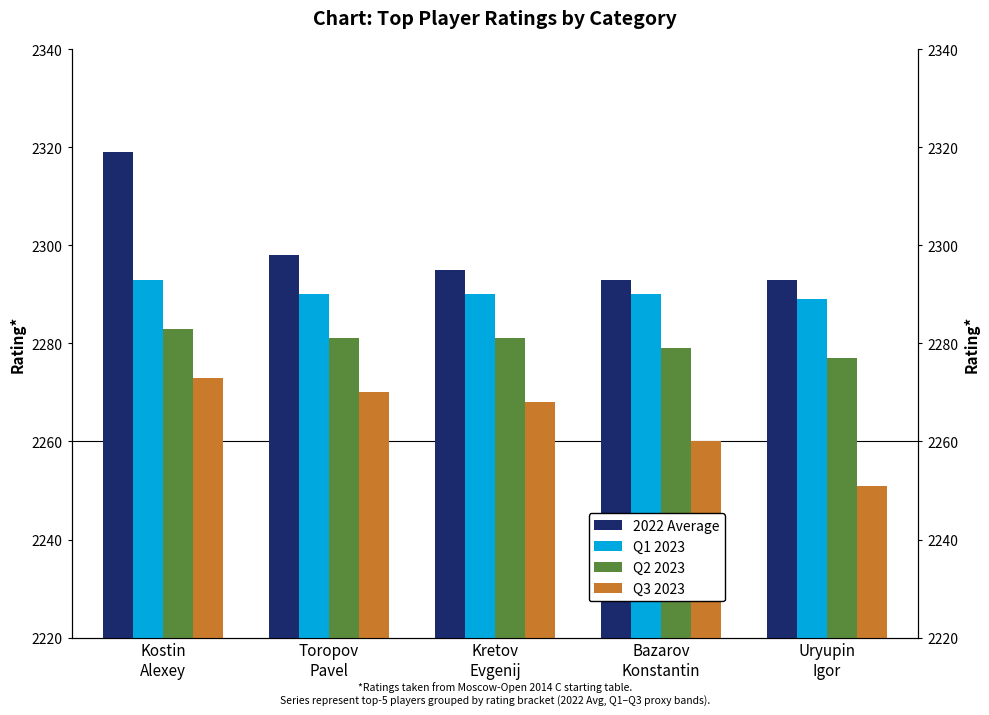

At which label is 2022 Average closest to 2306?

Toropov
Pavel